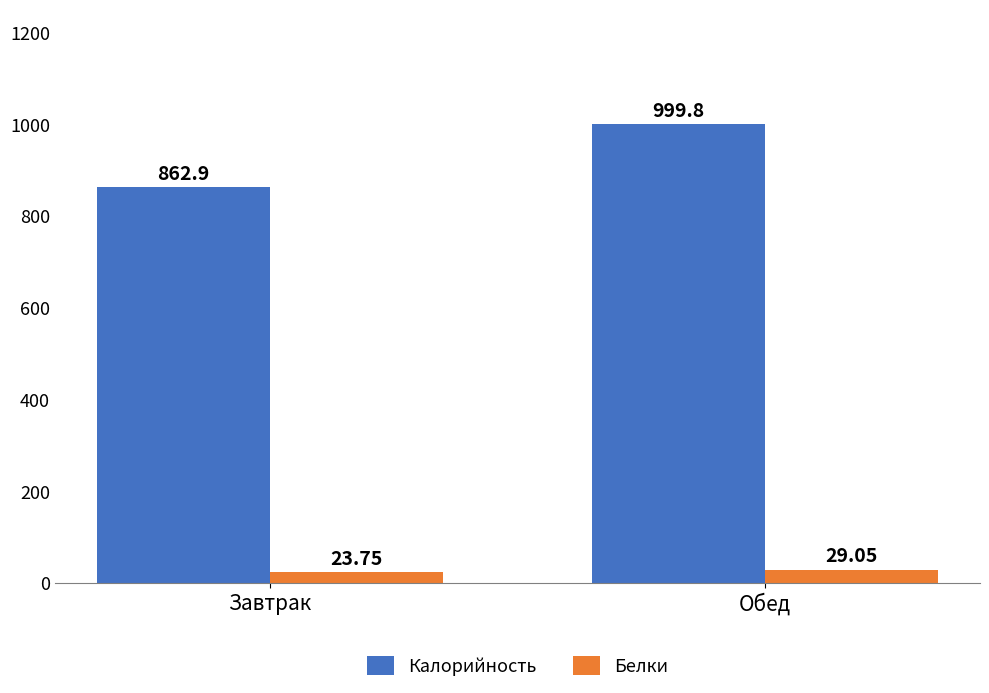

Which category has the highest value in the Калорийность series?

Обед